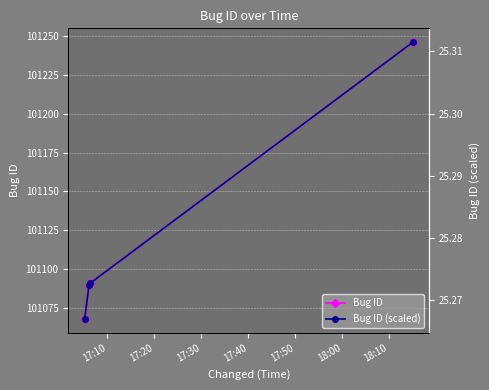

Which label corresponds to the smallest value in the chart?

17:10